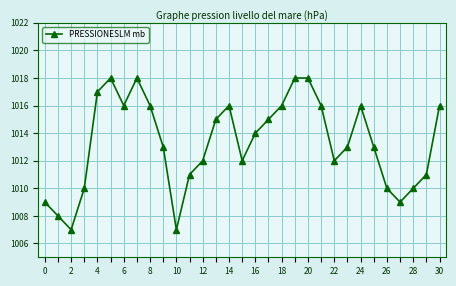

True or false: there are more than 2 points higher than both neighbors.

True